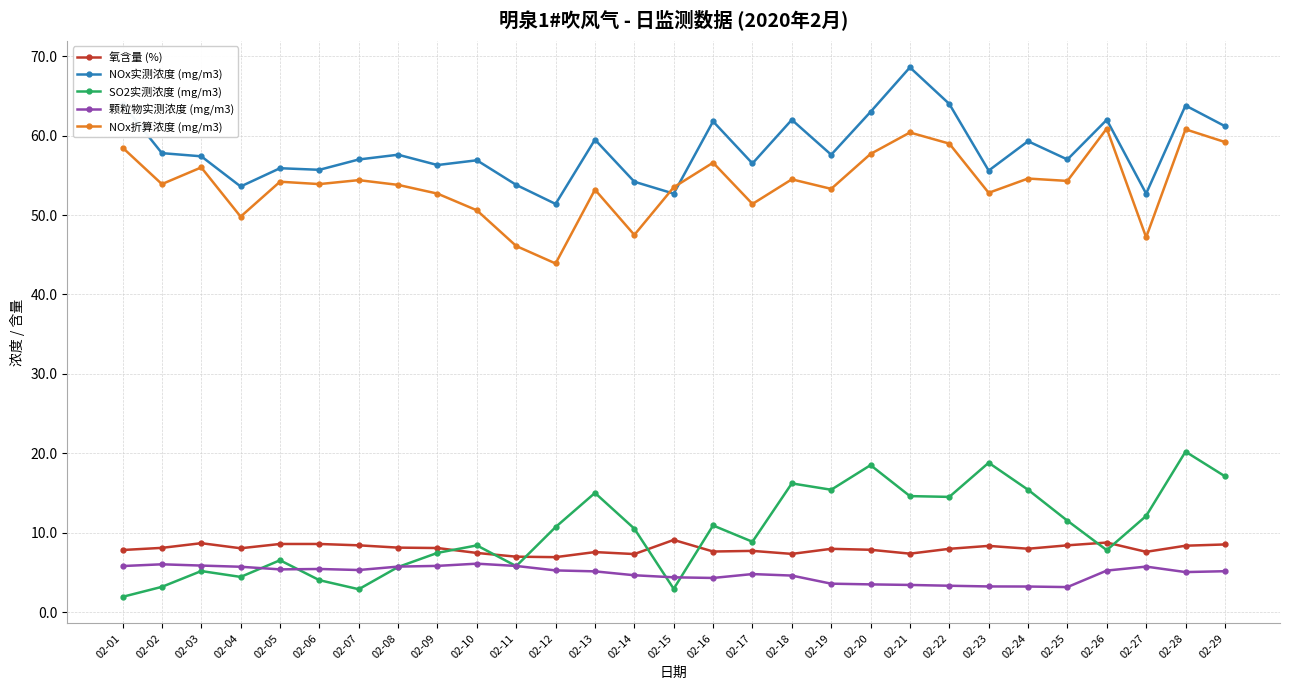

What are all the series names shown in the legend?

氧含量 (%), NOx实测浓度 (mg/m3), SO2实测浓度 (mg/m3), 颗粒物实测浓度 (mg/m3), NOx折算浓度 (mg/m3)